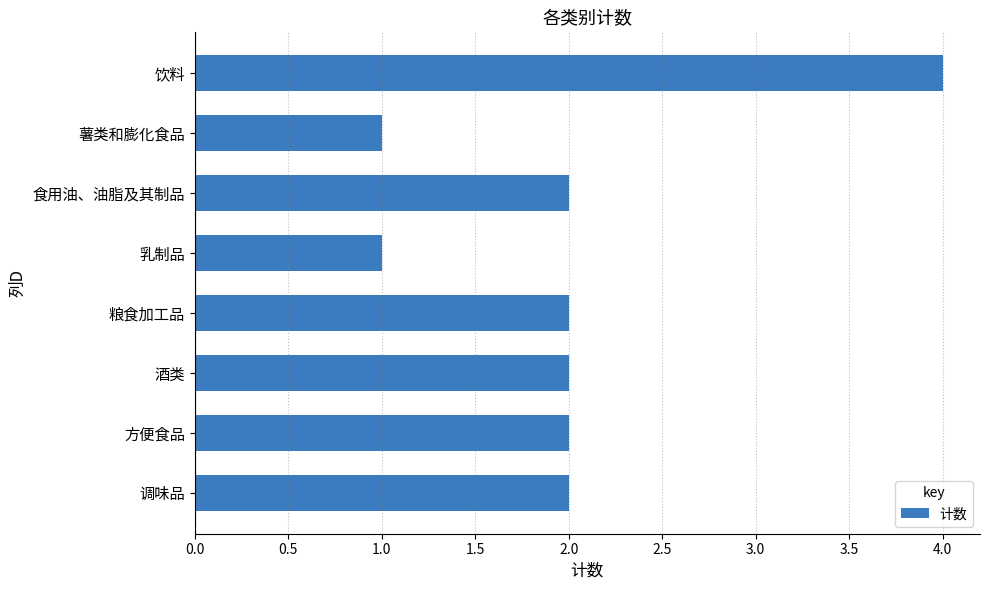

What is the smallest value displayed?

1